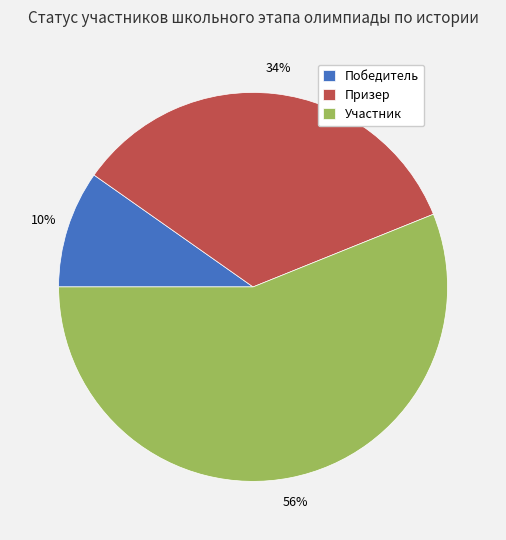

Is Победитель the majority of the pie?

No